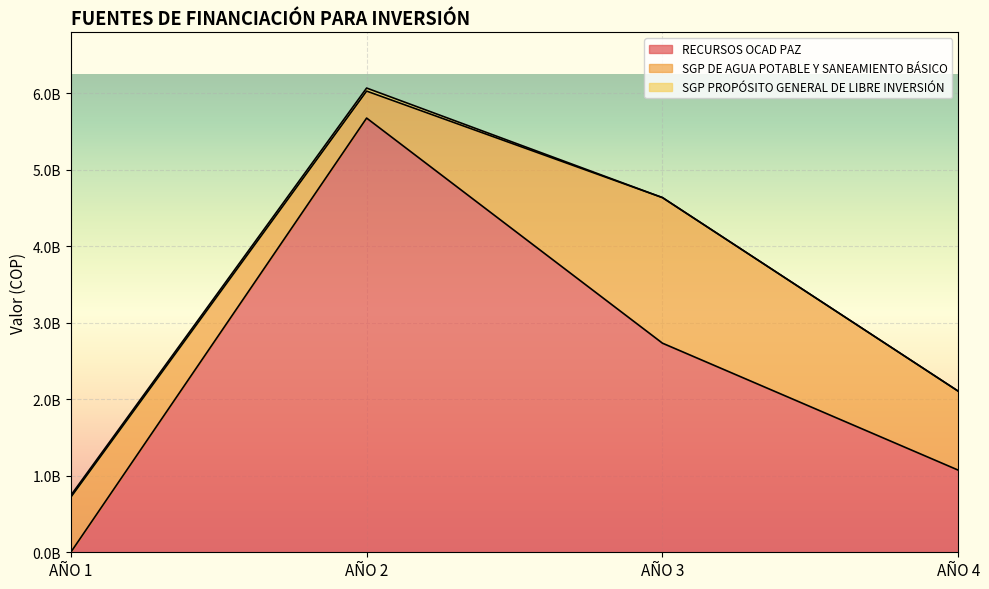

Which series changed the most between AÑO 1 and AÑO 2?

RECURSOS OCAD PAZ